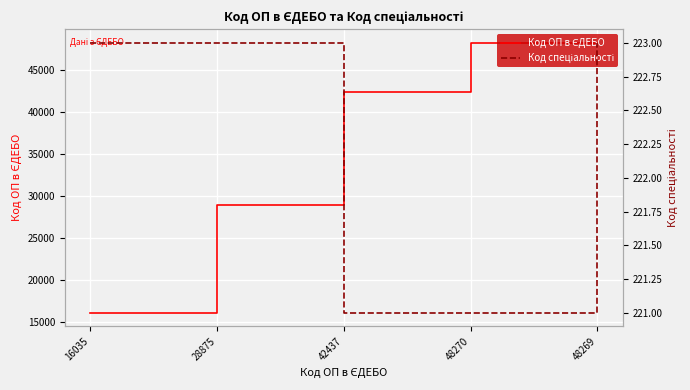

Which category has the lowest value in the Код спеціальності series?

42437